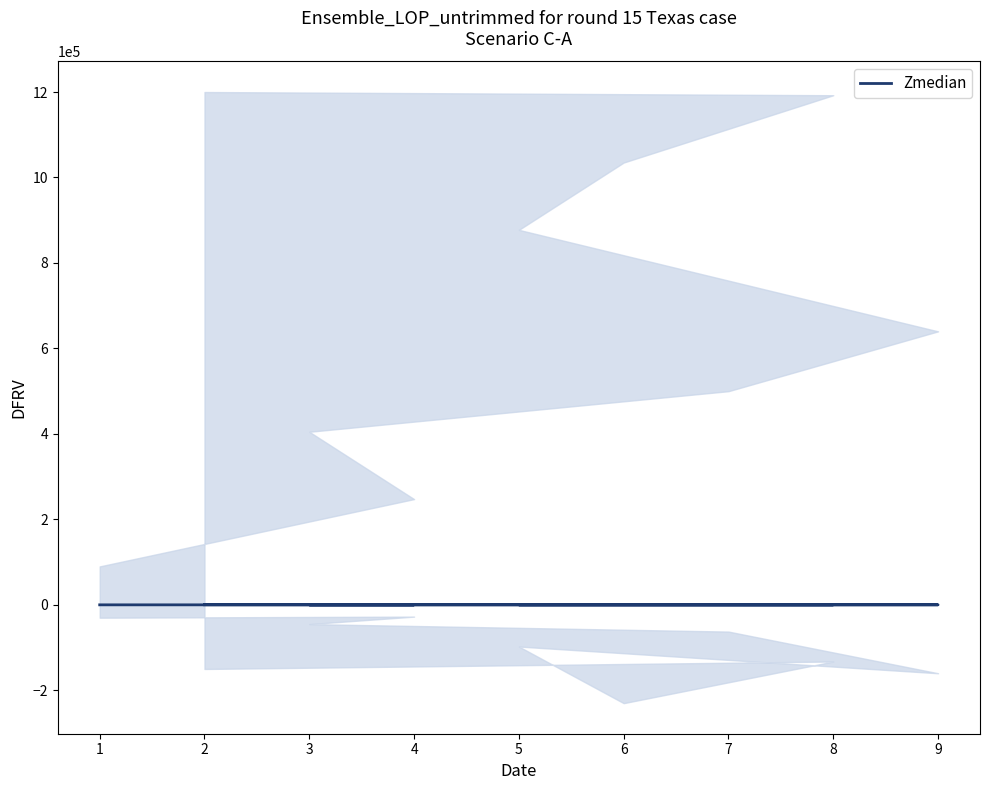

The chart shows a value of 160.0 at 9. True or false?

True